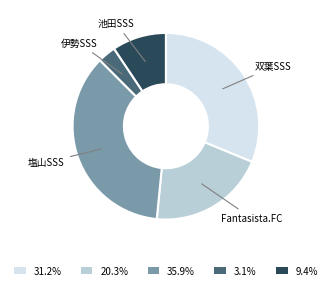

Rank the categories by value from highest to lowest.

塩山SSS, 双葉SSS, Fantasista.FC, 池田SSS, 伊勢SSS